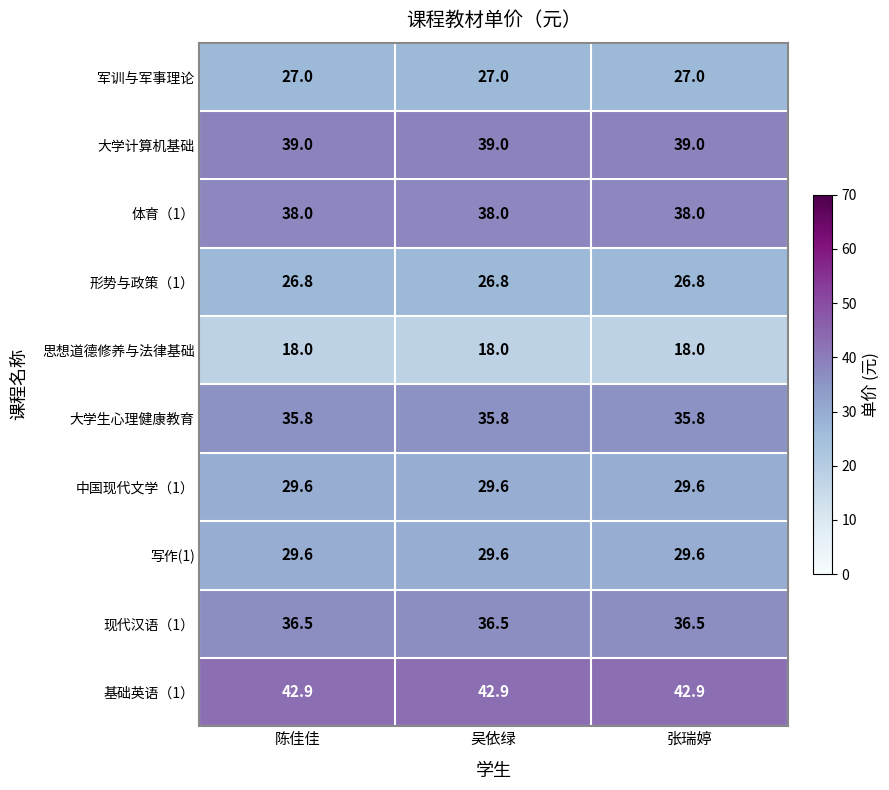

What is the difference between the highest and lowest values at 吴依绿?

24.9